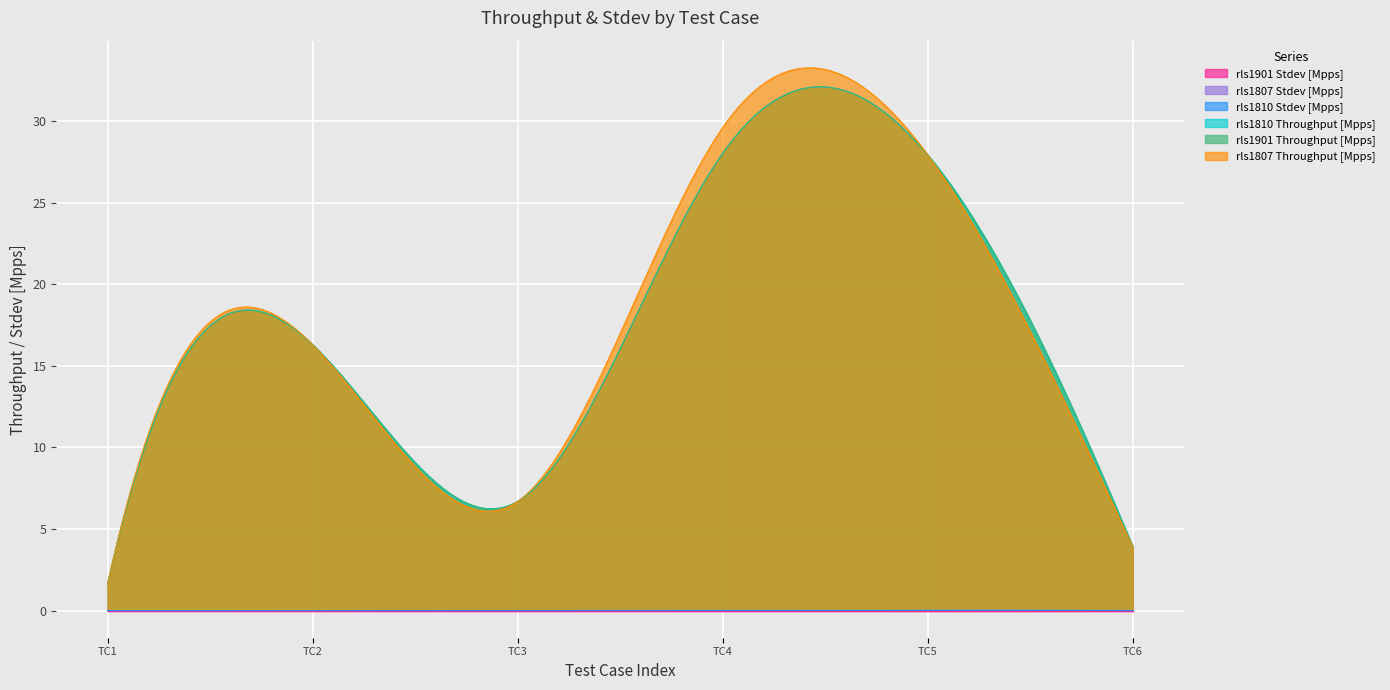

At which label does rls1901 Throughput [Mpps] reach its minimum?

TC1